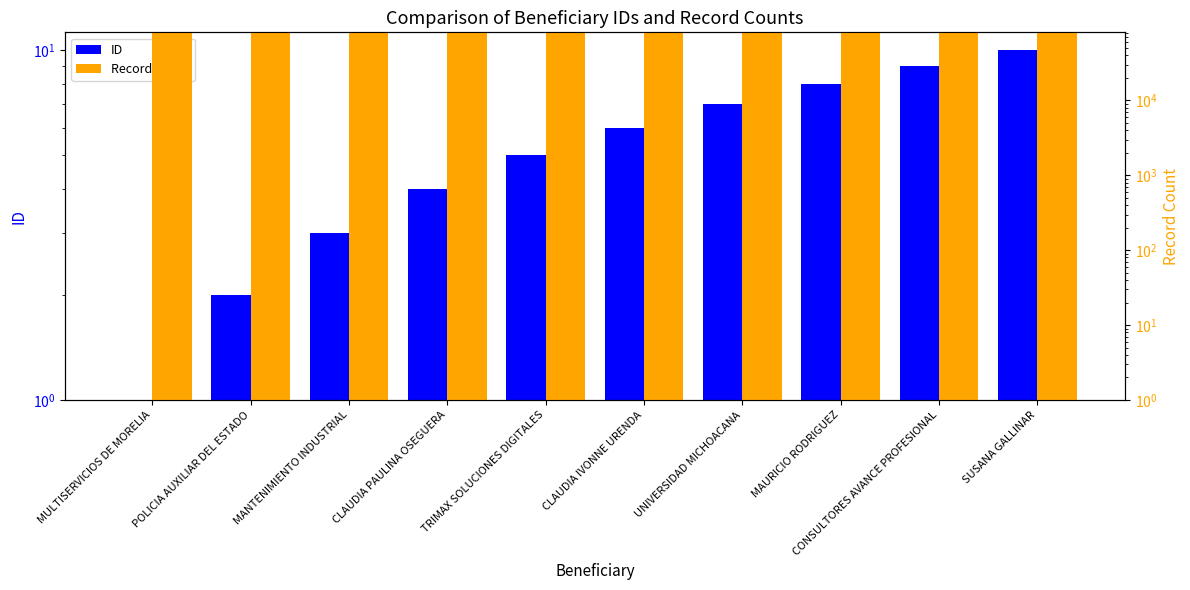

At which category is the sum across all series the highest?

MAURICIO RODRIGUEZ